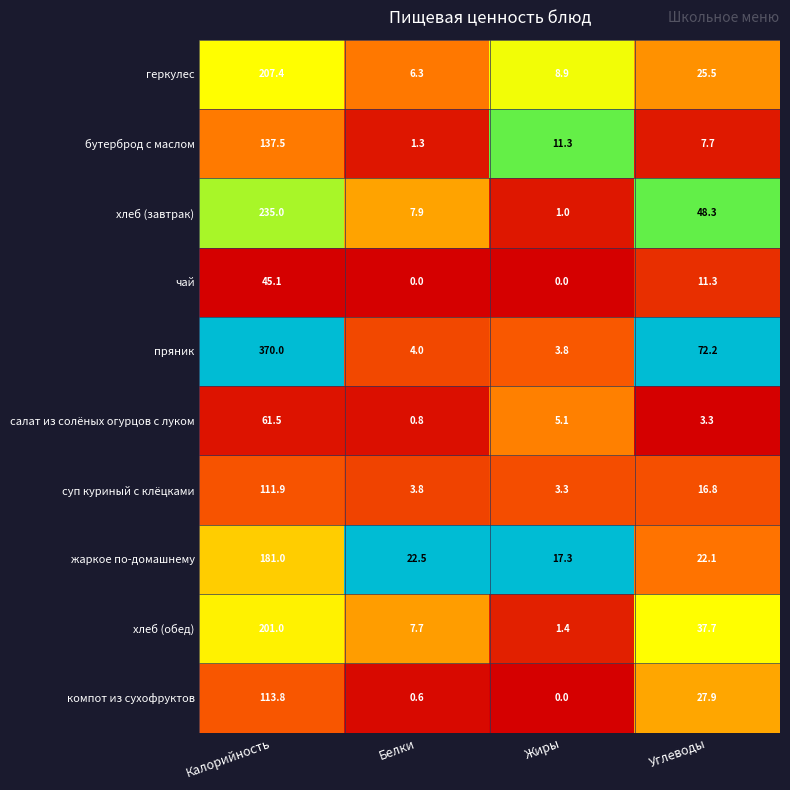

At Белки, list the series in order from largest to smallest.

жаркое по-домашнему, хлеб (завтрак), хлеб (обед), геркулес, пряник, суп куриный с клёцками, бутерброд с маслом, салат из солёных огурцов с луком, компот из сухофруктов, чай